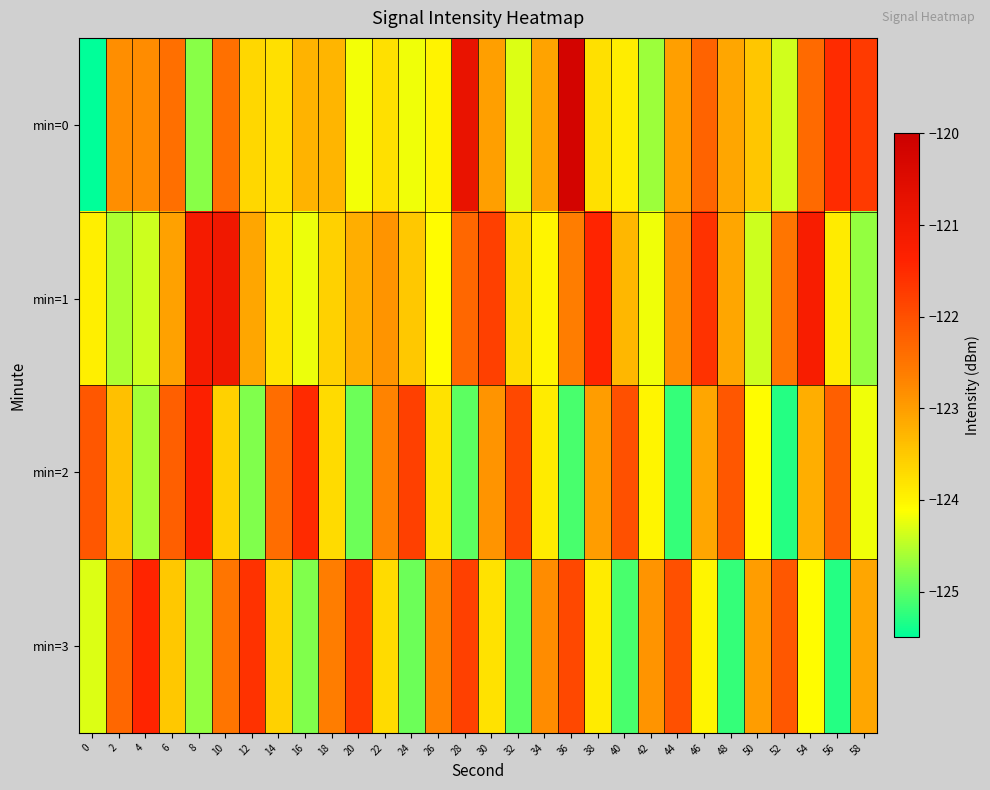

Reading left to right, transcribe all the data shown in this chart.

min=0: 0=-125.5	2=-122.8	4=-122.8	6=-122.4	8=-124.8	10=-122.4	12=-123.7	14=-123.8	16=-123.3	18=-123.3	20=-124.2	22=-123.8	24=-124.2	26=-124.0	28=-120.8	30=-123.0	32=-124.3	34=-123.1	36=-120.2	38=-123.8	40=-123.9	42=-124.6	44=-123.0	46=-122.3	48=-123.1	50=-123.5	52=-124.4	54=-122.3	56=-121.5	58=-121.7
min=1: 0=-123.9	2=-124.6	4=-124.4	6=-123.0	8=-121.1	10=-121.0	12=-123.1	14=-123.8	16=-124.2	18=-123.6	20=-123.2	22=-122.9	24=-123.5	26=-124.1	28=-122.3	30=-121.8	32=-123.7	34=-124.0	36=-122.6	38=-121.4	40=-123.3	42=-124.2	44=-122.8	46=-121.6	48=-123.1	50=-124.4	52=-122.5	54=-121.2	56=-123.9	58=-124.7
min=2: 0=-122.1	2=-123.4	4=-124.6	6=-122.2	8=-121.3	10=-123.6	12=-124.8	14=-122.4	16=-121.5	18=-123.7	20=-124.9	22=-122.7	24=-121.8	26=-123.8	28=-125.0	30=-122.9	32=-121.9	34=-123.9	36=-125.1	38=-123.0	40=-122.0	42=-124.0	44=-125.2	46=-123.1	48=-122.1	50=-124.1	52=-125.3	54=-123.2	56=-122.2	58=-124.2
min=3: 0=-124.3	2=-122.3	4=-121.4	6=-123.5	8=-124.7	10=-122.5	12=-121.6	14=-123.6	16=-124.8	18=-122.6	20=-121.7	22=-123.7	24=-124.9	26=-122.7	28=-121.8	30=-123.8	32=-125.0	34=-122.8	36=-121.9	38=-123.9	40=-125.1	42=-122.9	44=-122.0	46=-124.0	48=-125.2	50=-123.0	52=-122.1	54=-124.1	56=-125.3	58=-123.1